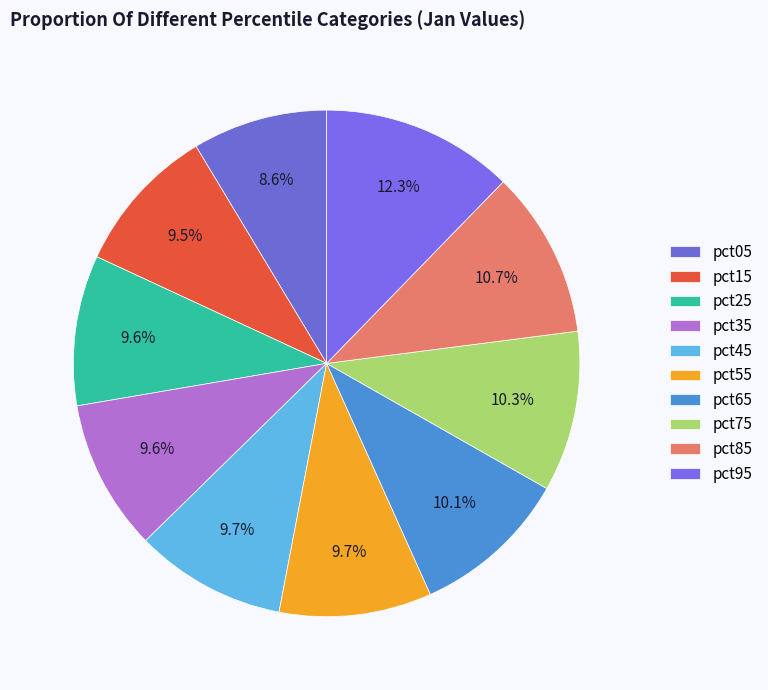

Which category has the smallest portion of the pie?

pct05